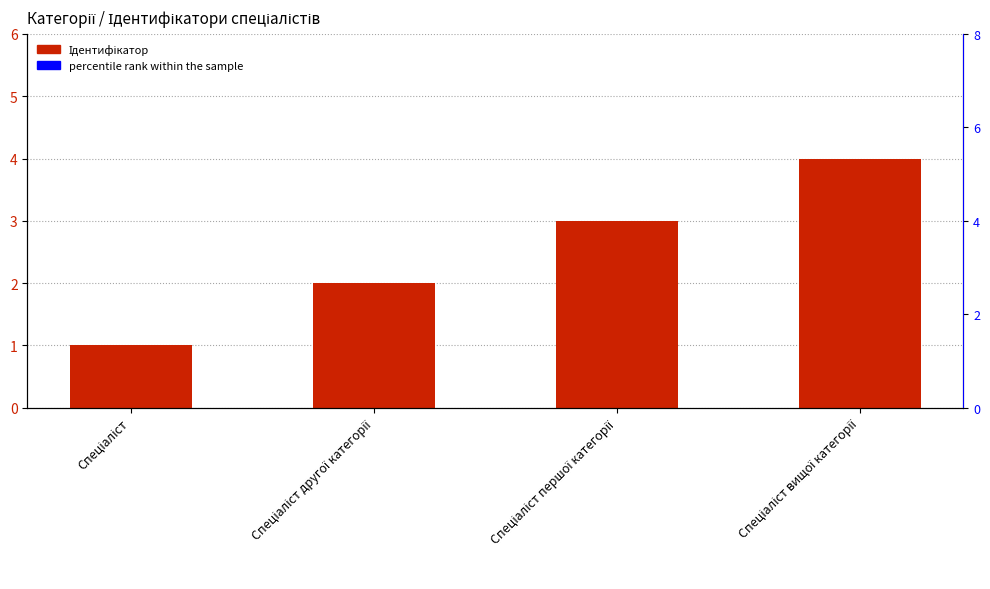

What are all the series names shown in the legend?

Ідентифікатор, percentile rank within the sample